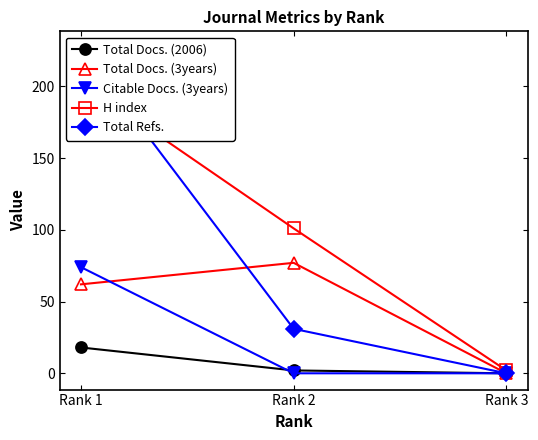

What is the value of the Citable Docs. (3years) point at the 1st from the left?

74